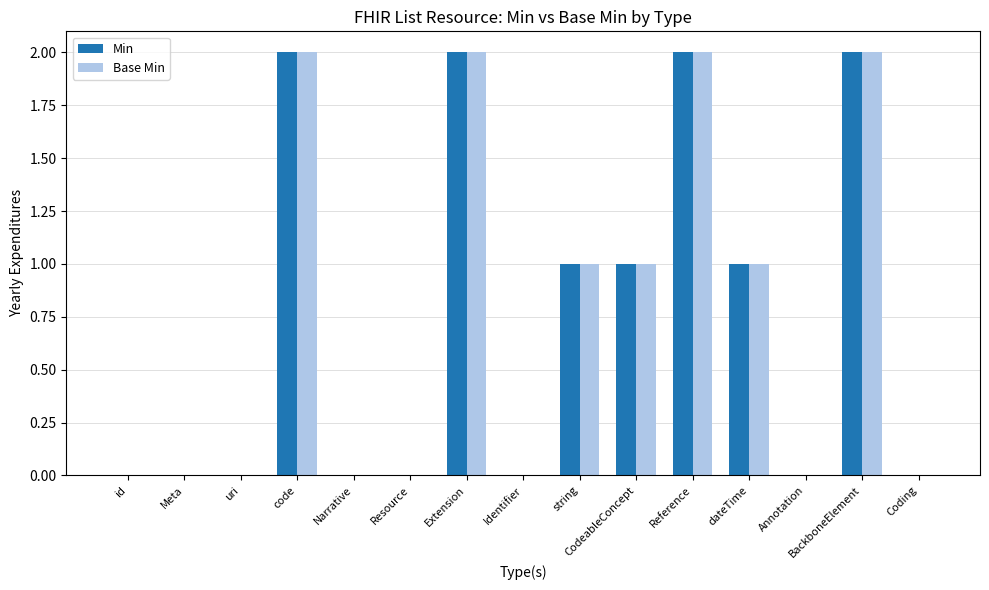

What is the greatest value displayed?

2